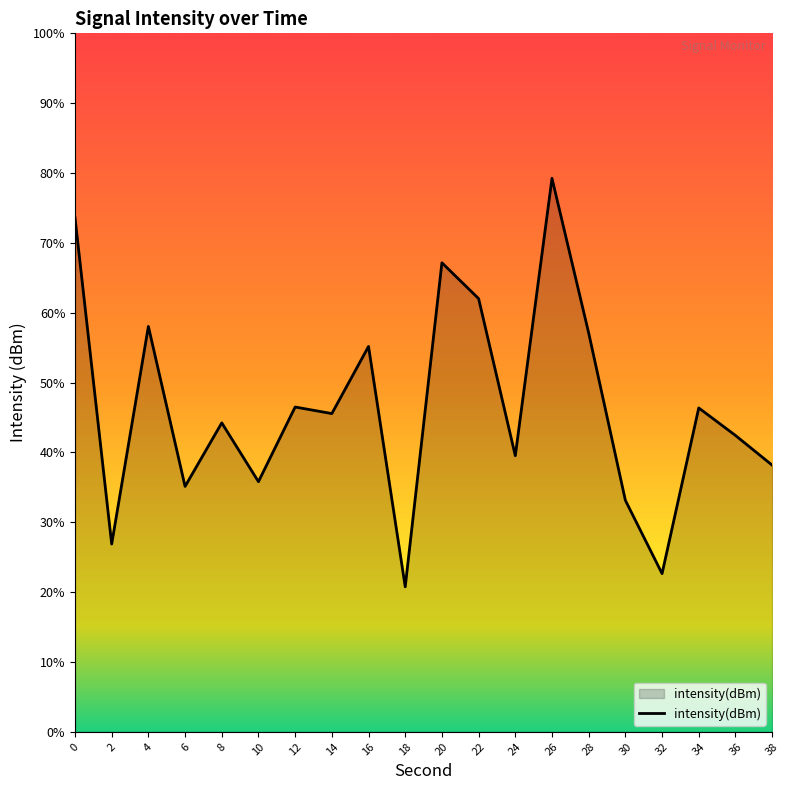

Does the chart display data point markers on the line(s)?

No